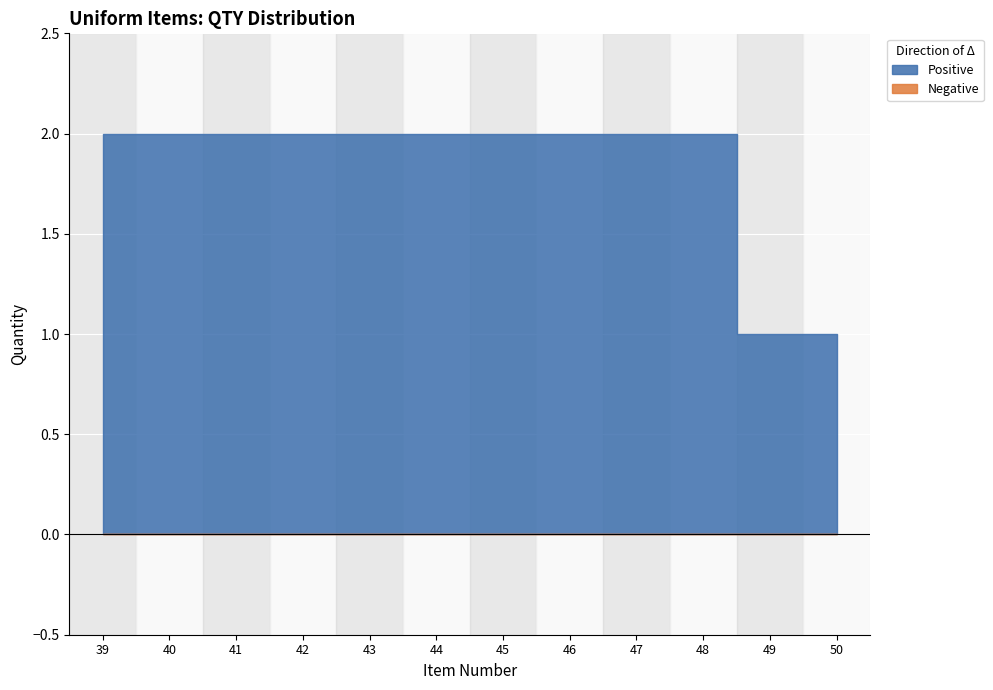

Count the number of data series in this chart.

2